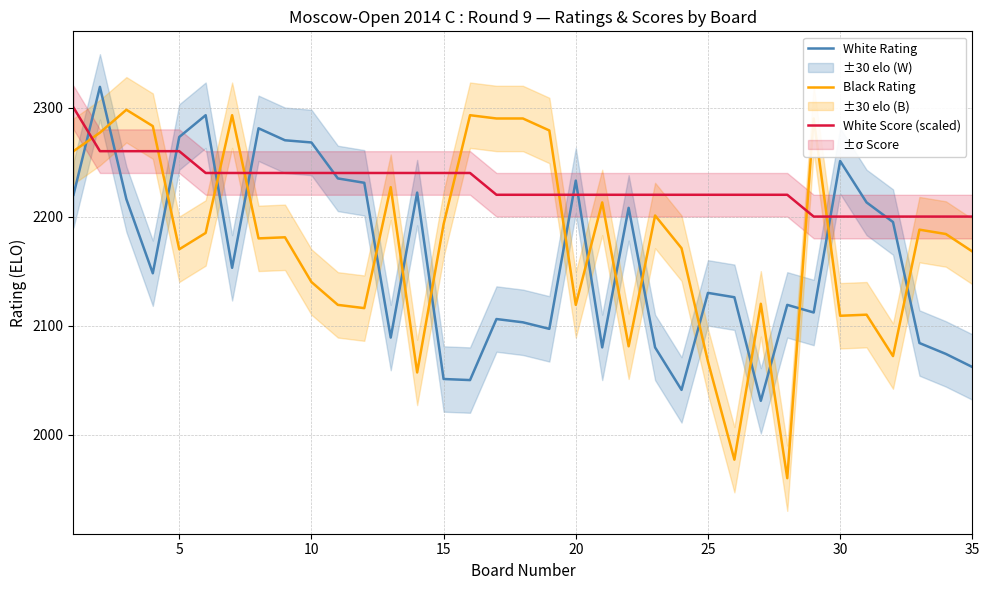

How many lines are shown in the chart?

3